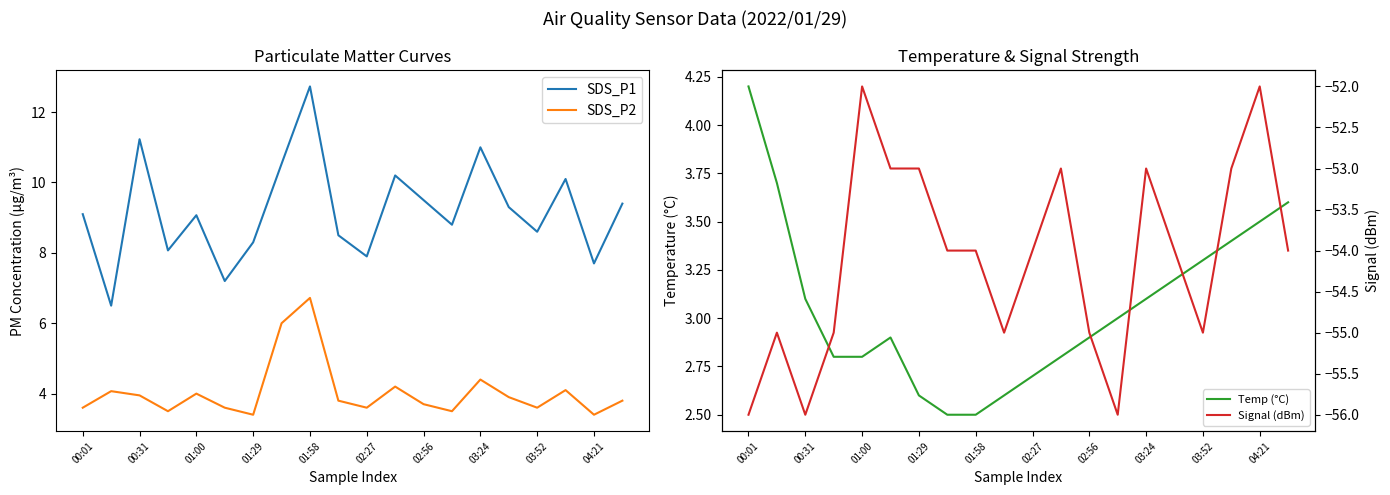

What is the maximum value shown in the chart?

12.7